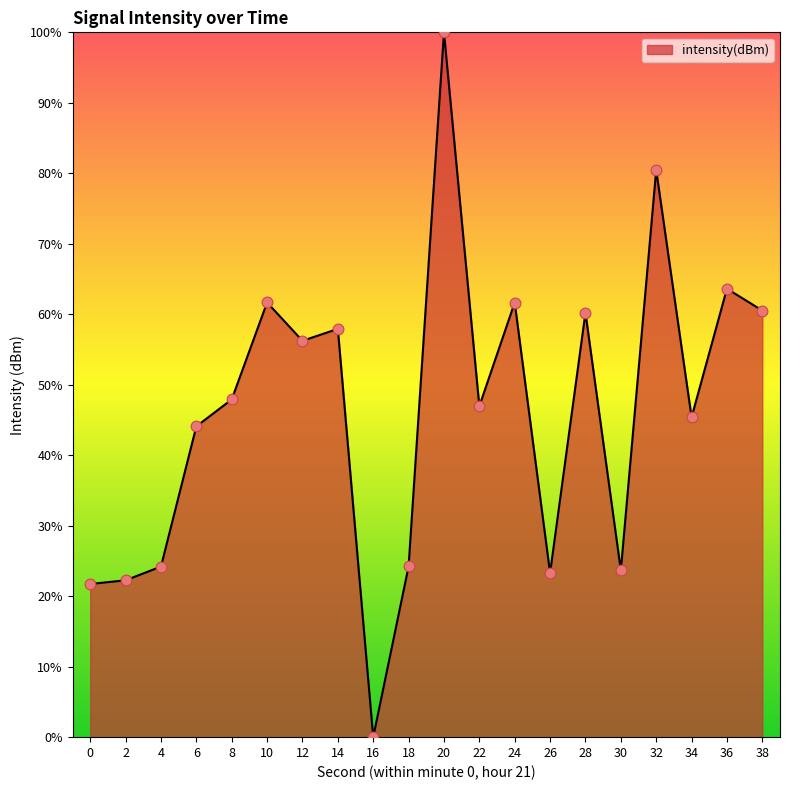

Approximately how many times larger is the value at 22 compared to 10?

0.8